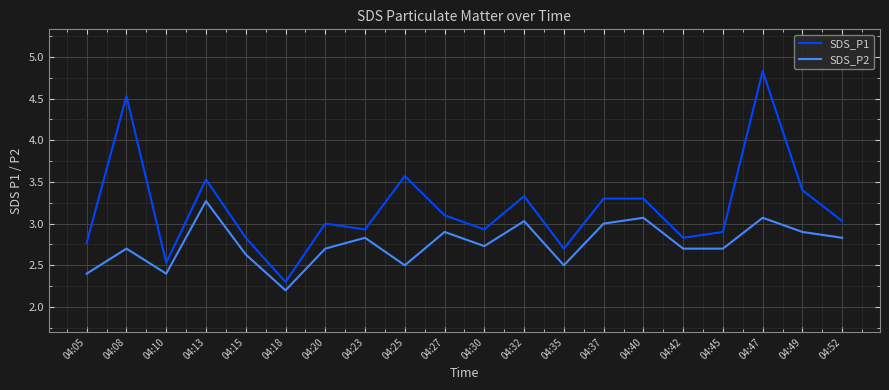

What is the average value of the SDS_P1 series?

3.2